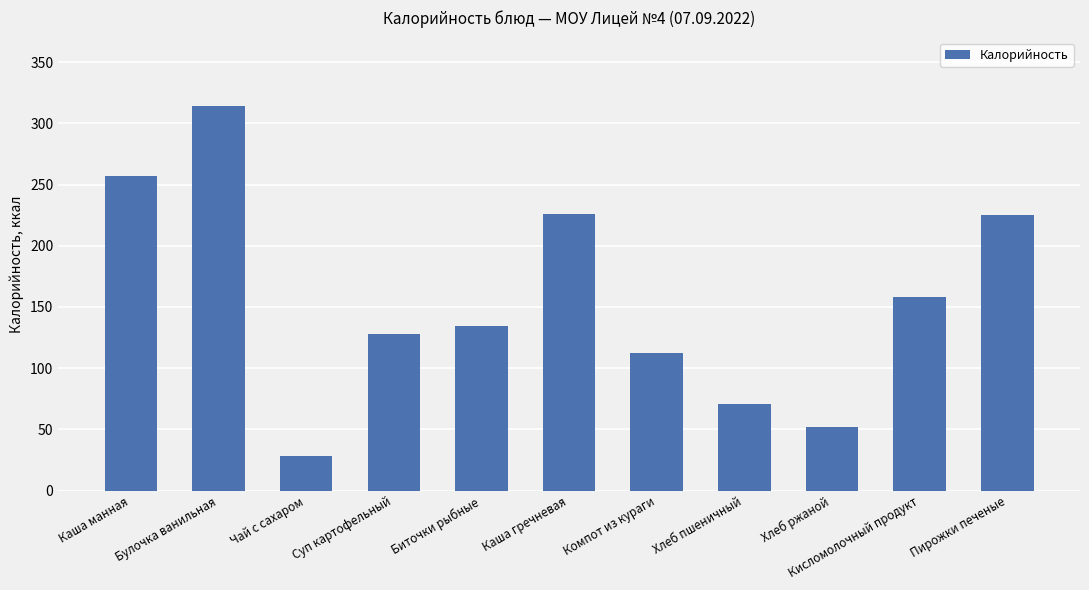

What is the label of the 5th bar from the left?

Биточки рыбные